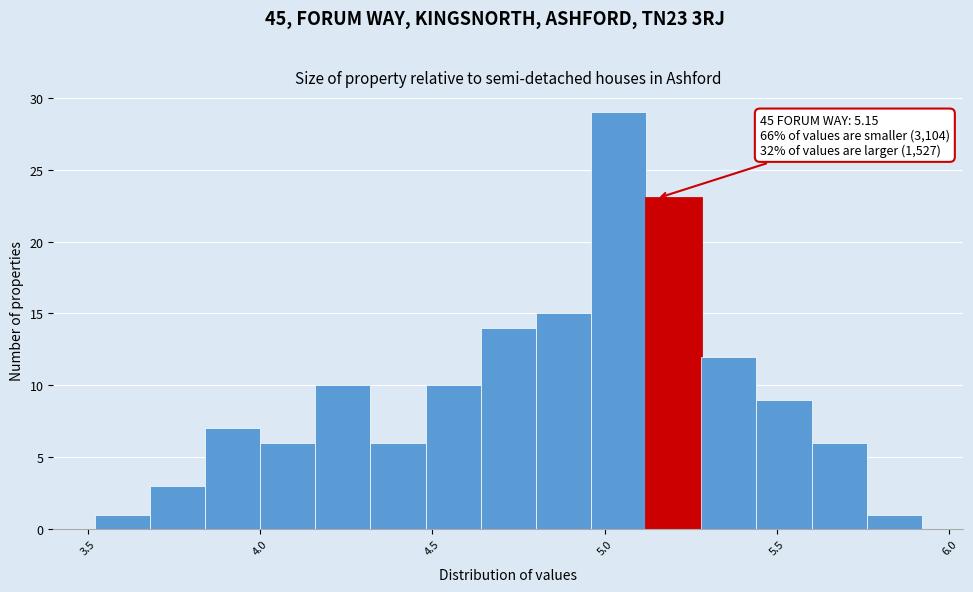

Around what value on the x-axis is the tallest bar? Give the approximate position of its centre, as read against the axis.

5.05